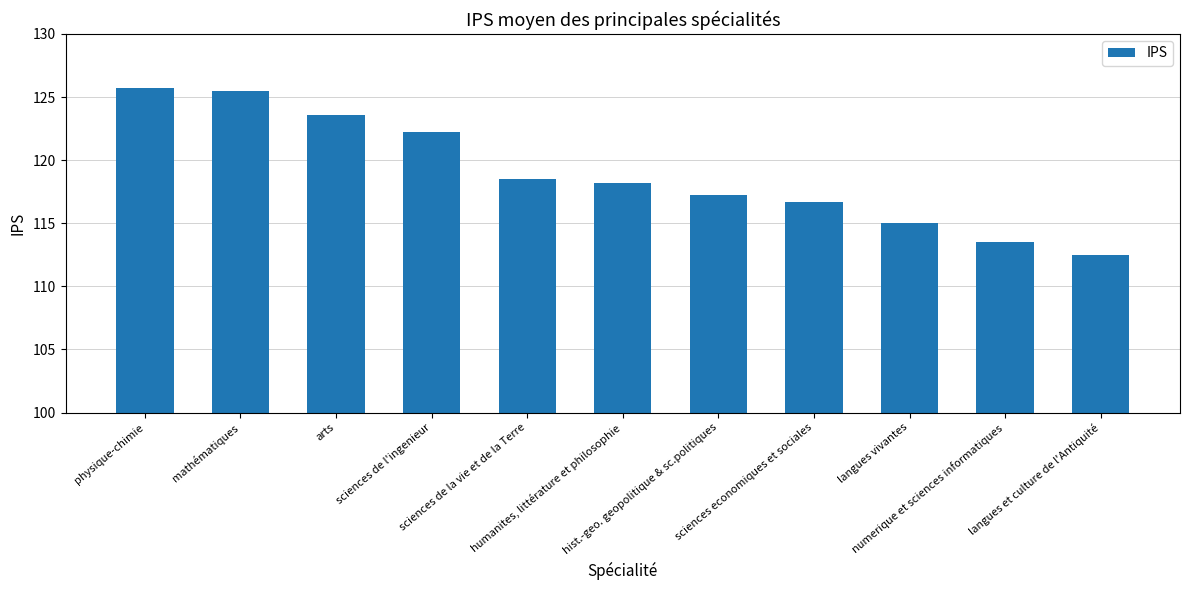

What is the greatest value displayed?

125.7